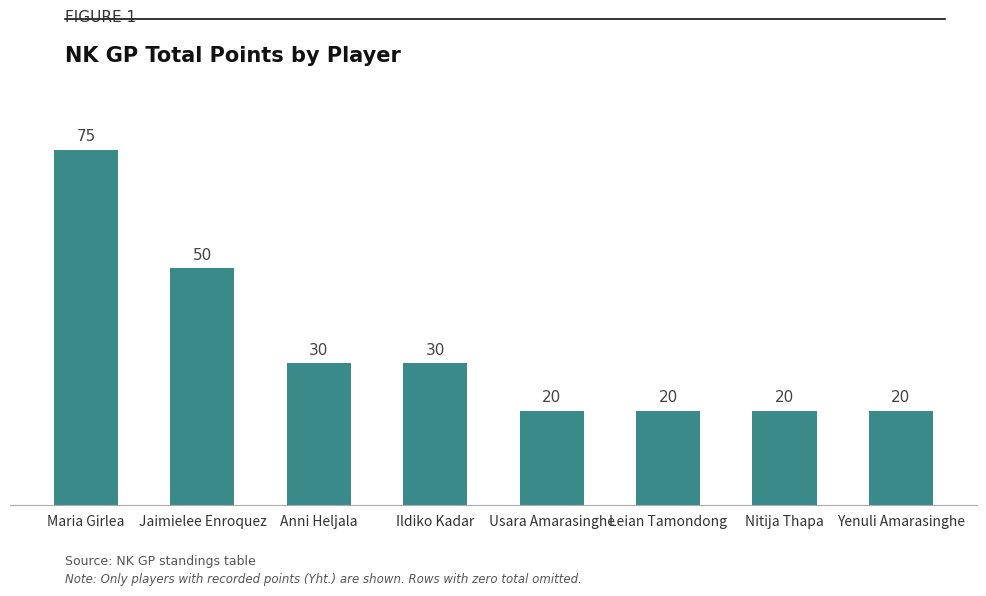

What is the change in value from Ildiko Kadar to Leian Tamondong?

-10